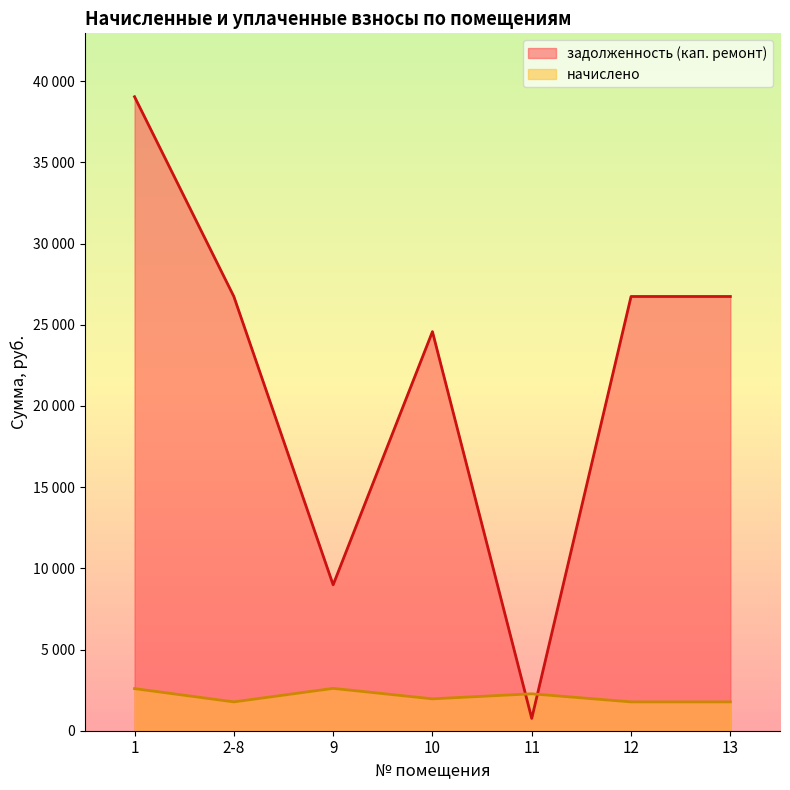

Which has a higher value, 2-8 or 11?

2-8